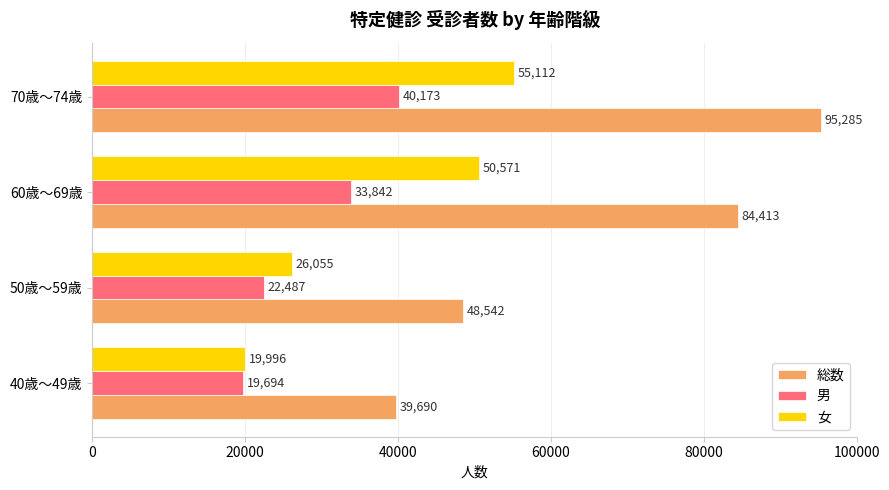

How many 女 values are between 26055 and 55112?

3